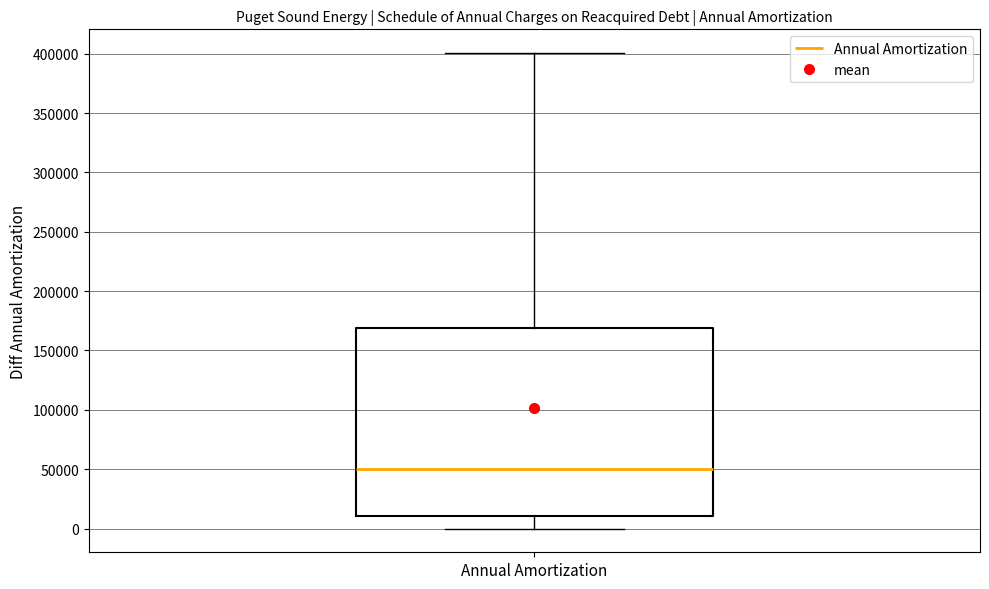

Read this box plot against the y-axis: the position of the median line, the range covered by the box, and the ends of both whiskers. The values are not printed on the chart, so give them approximately, as read against the axis.

median 50000, box 10000 to 170000, whiskers 0 to 400000